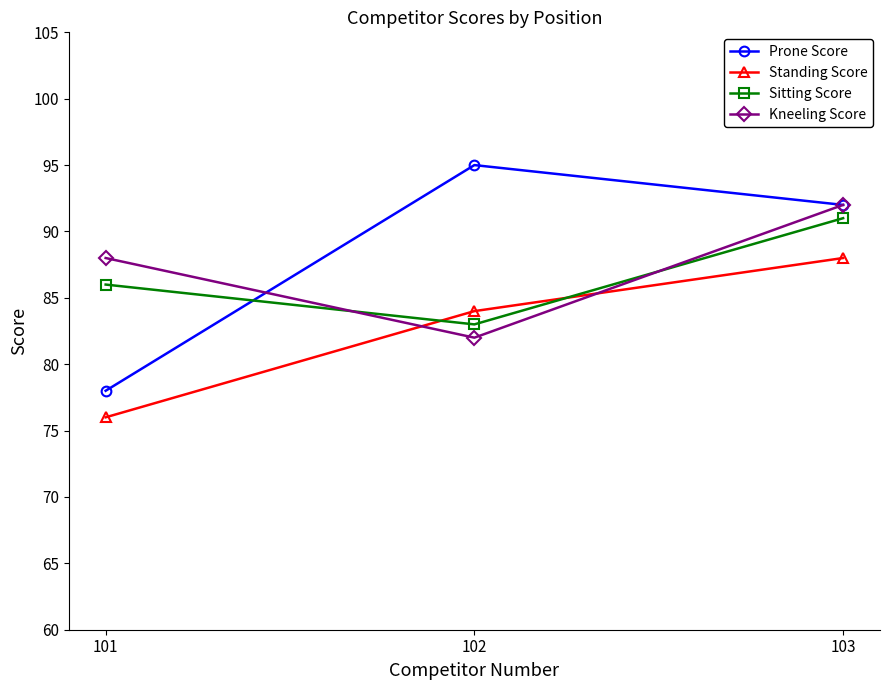

At how many categories does at least one series exceed 87?

3